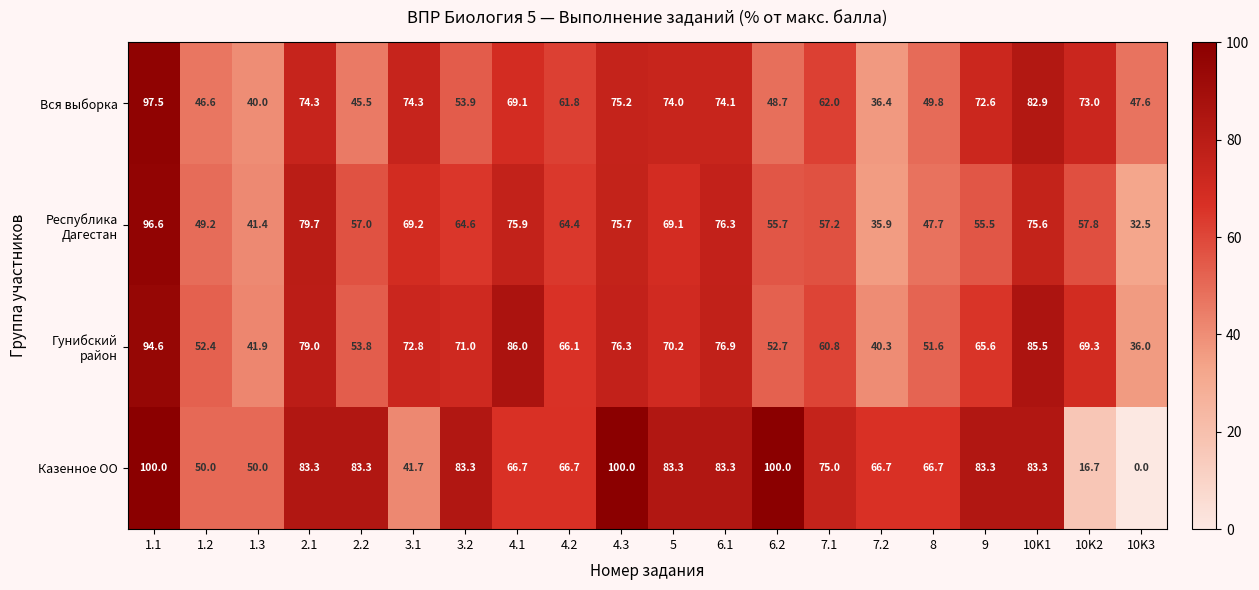

The Вся выборка series shows 97.5 at 1.1. True or false?

True